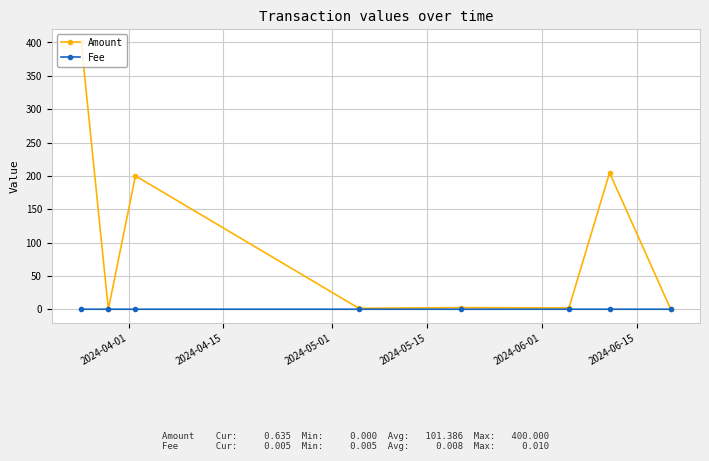

How many series are shown in this chart?

2